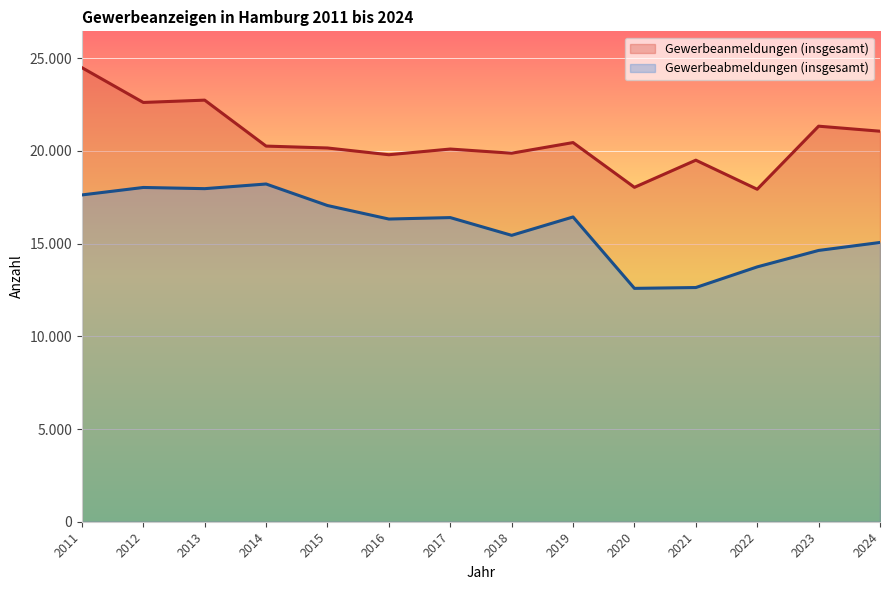

Is the value of Gewerbeabmeldungen (insgesamt) at 2019 greater than the value of Gewerbeanmeldungen (insgesamt) at 2024?

No